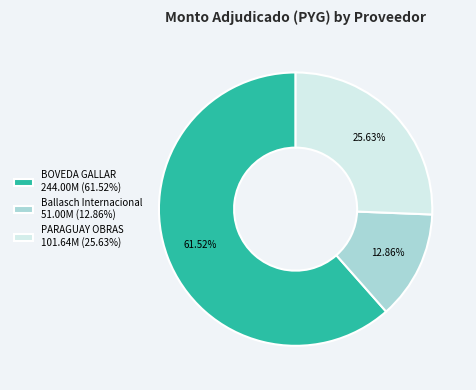

Which has a higher value, BOVEDA GALLAR 244.00M (61.52%) or PARAGUAY OBRAS 101.64M (25.63%)?

BOVEDA GALLAR 244.00M (61.52%)